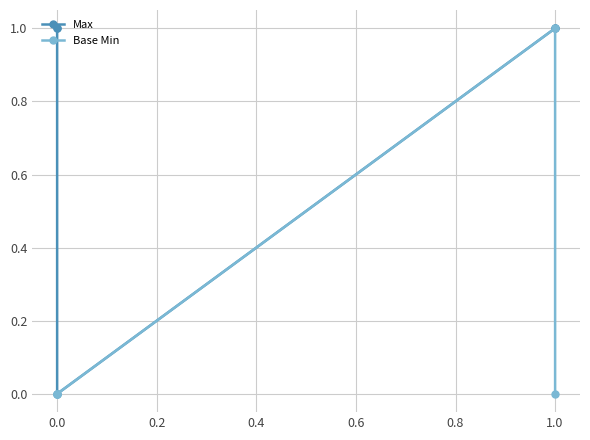

True or false: Base Min has a value of 0 at 0.0.

True